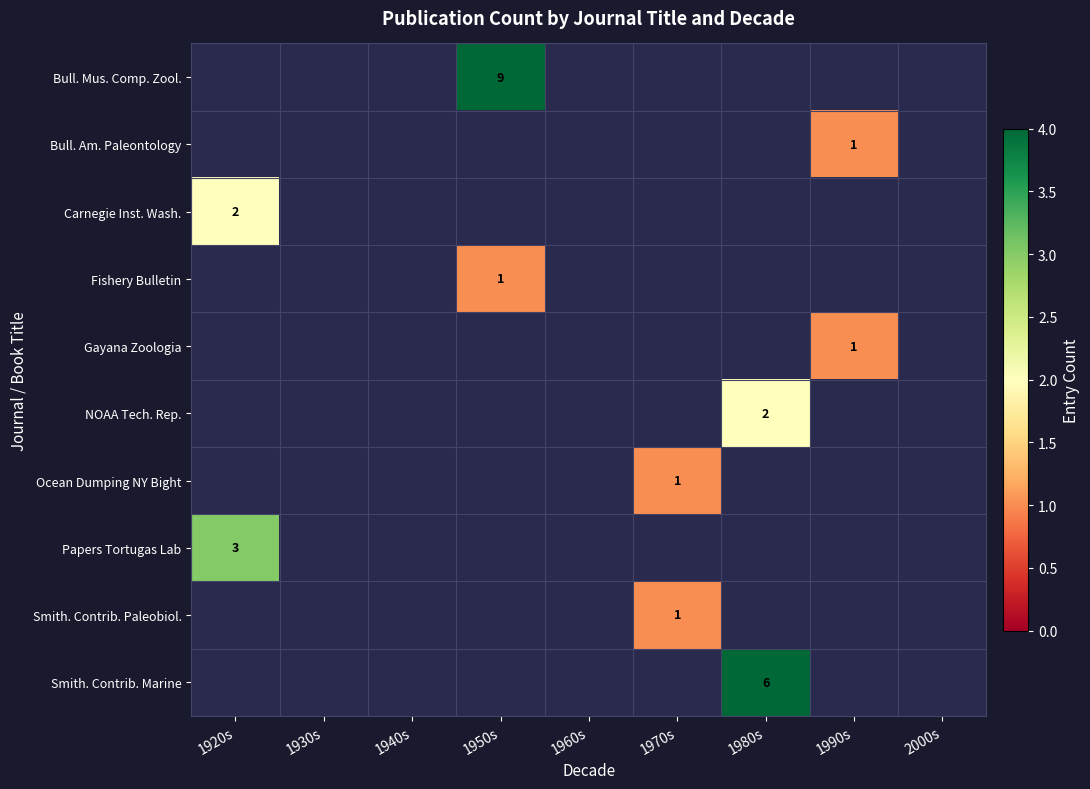

Count the number of categories in the chart.

9